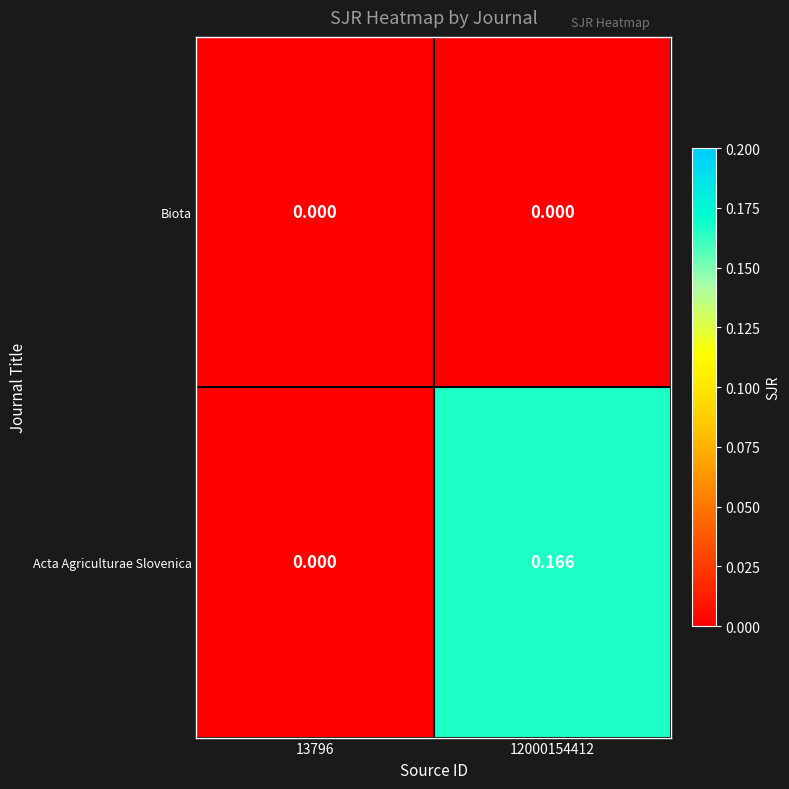

How many categories are shown in the chart?

2